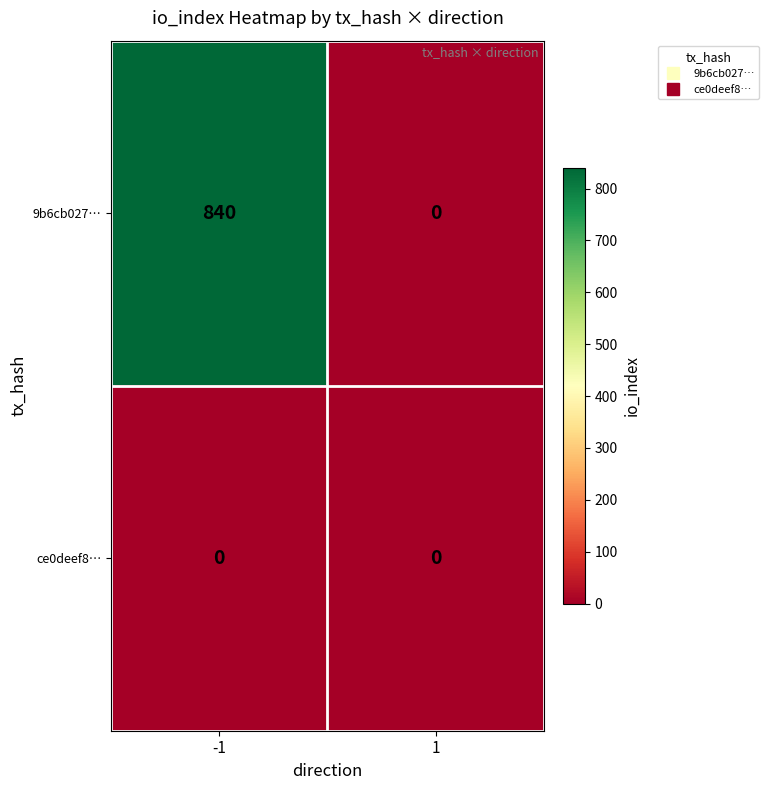

At which category is the sum across all series the highest?

-1